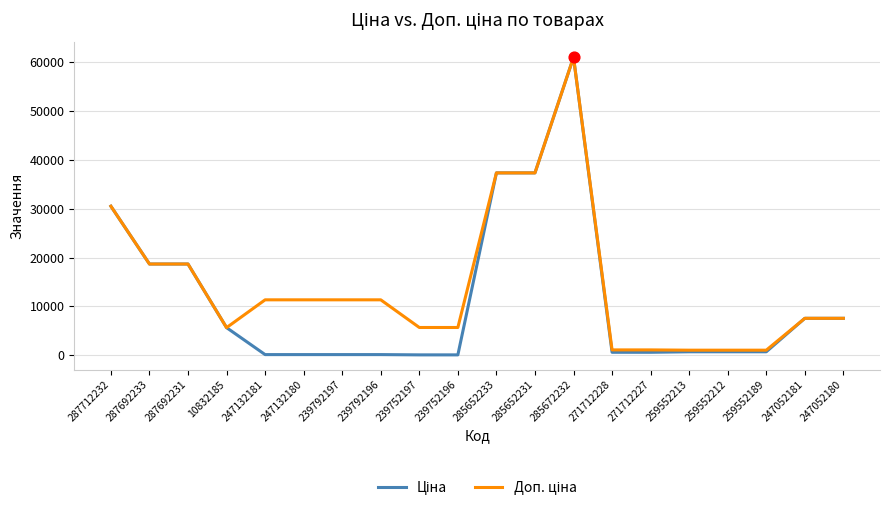

What is the total value across all series at 239792196?

11447.3